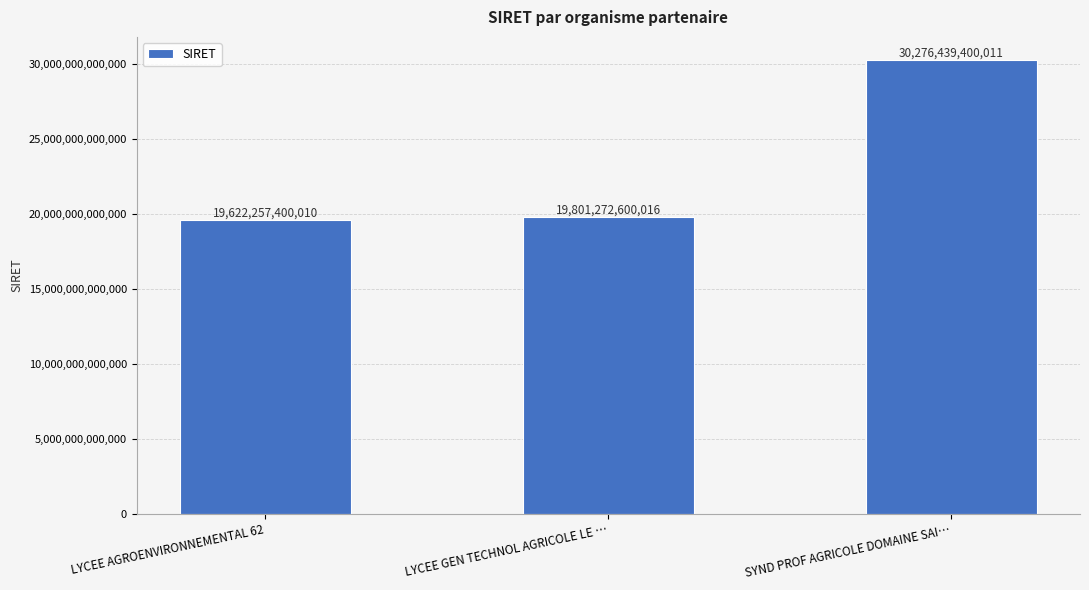

What is the difference between the values at LYCEE AGROENVIRONNEMENTAL 62 and SYND PROF AGRICOLE DOMAINE SAI…?

10654182000001